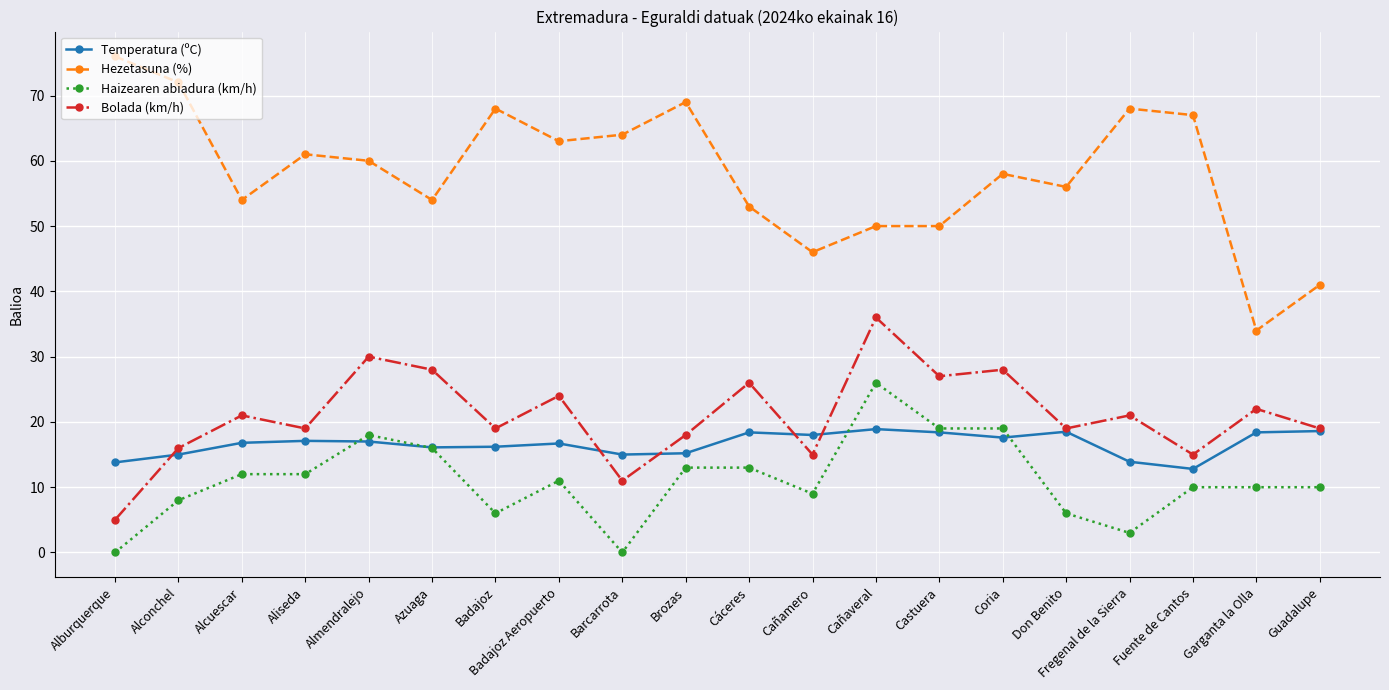

How many lines are shown in the chart?

4